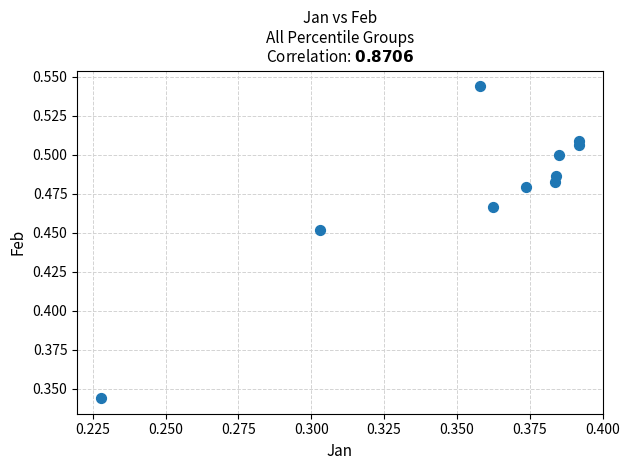

What is the average X value?

0.4